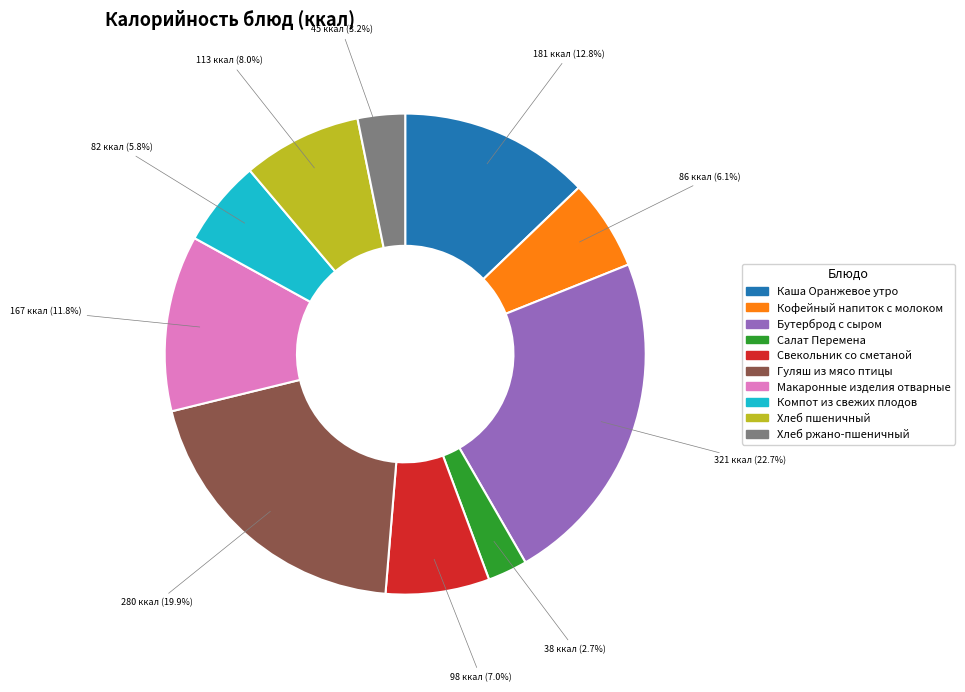

What is the ratio of the value at Хлеб ржано-пшеничный to the value at Кофейный напиток с молоком?

0.5